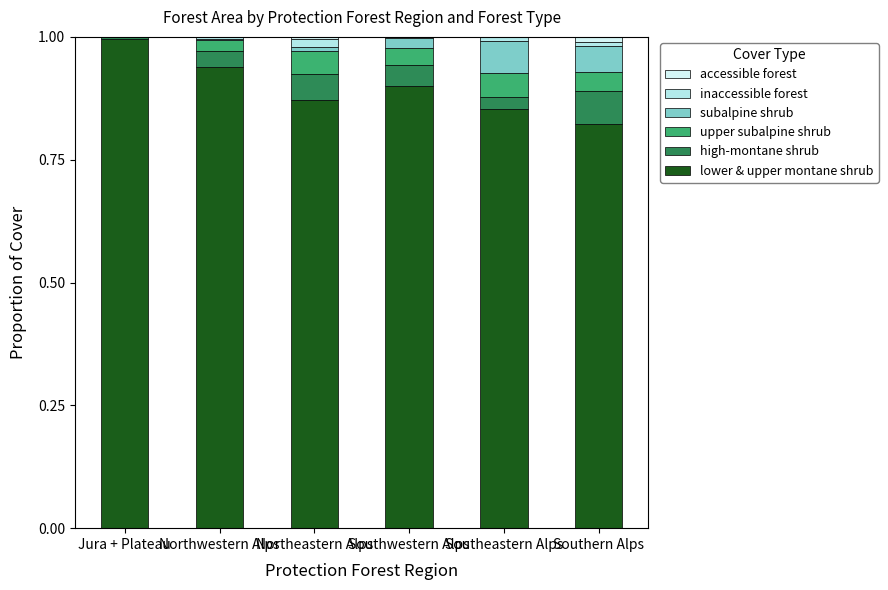

How many categories are shown in the chart?

6